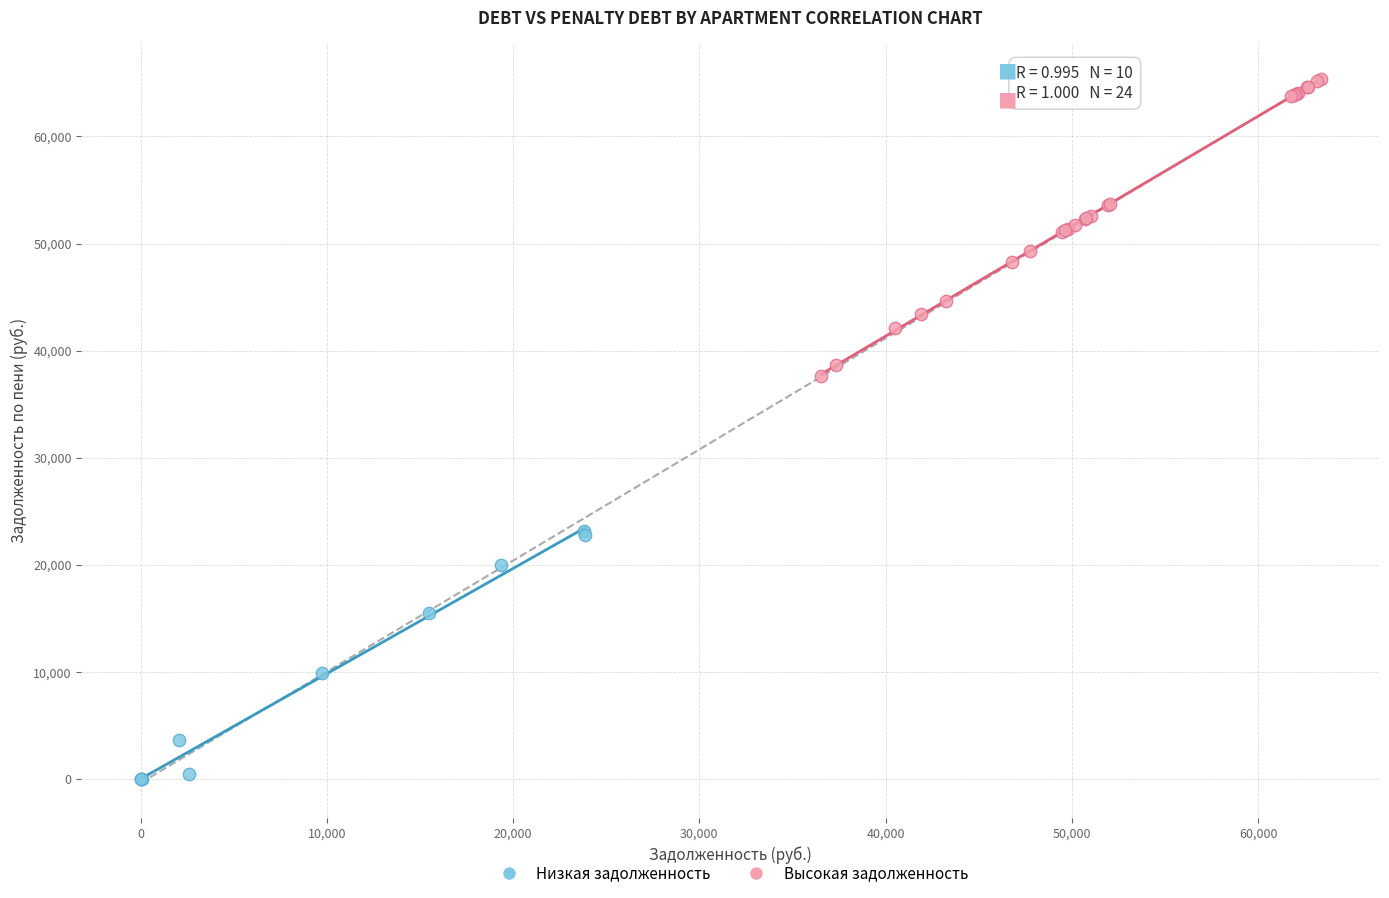

Which series has the largest Y range (max minus min)?

Высокая задолженность